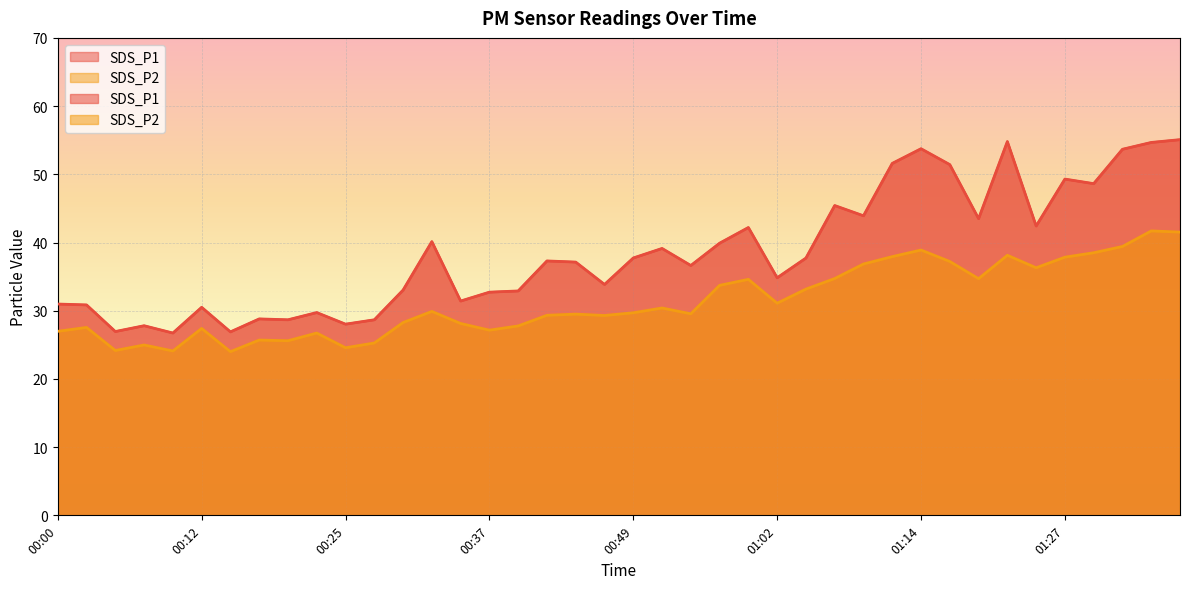

Count the number of data series in this chart.

2